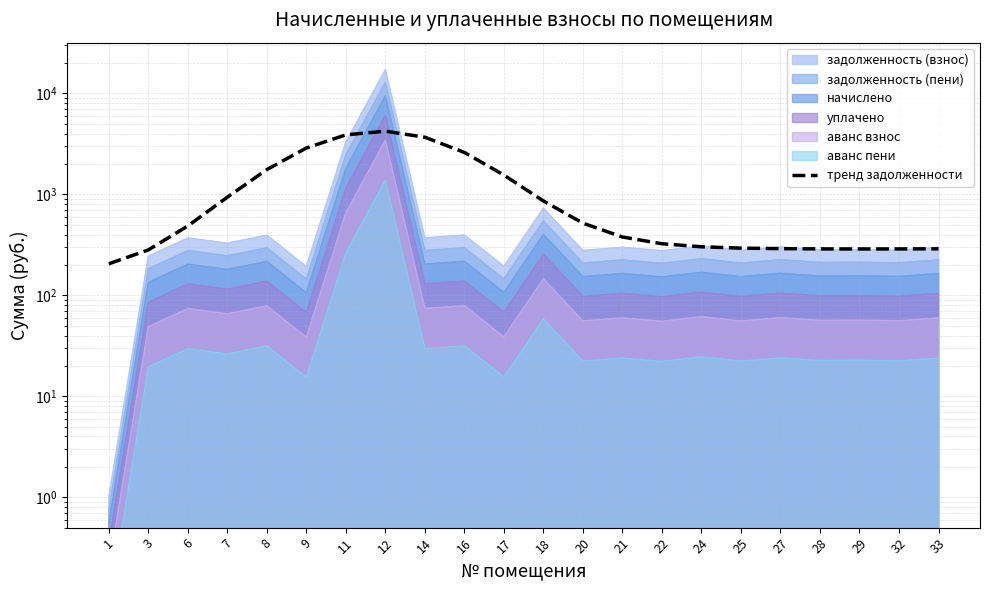

Rank the categories by value from highest to lowest.

12, 11, 14, 9, 16, 8, 17, 7, 18, 20, 6, 21, 22, 24, 25, 27, 33, 28, 32, 29, 3, 1